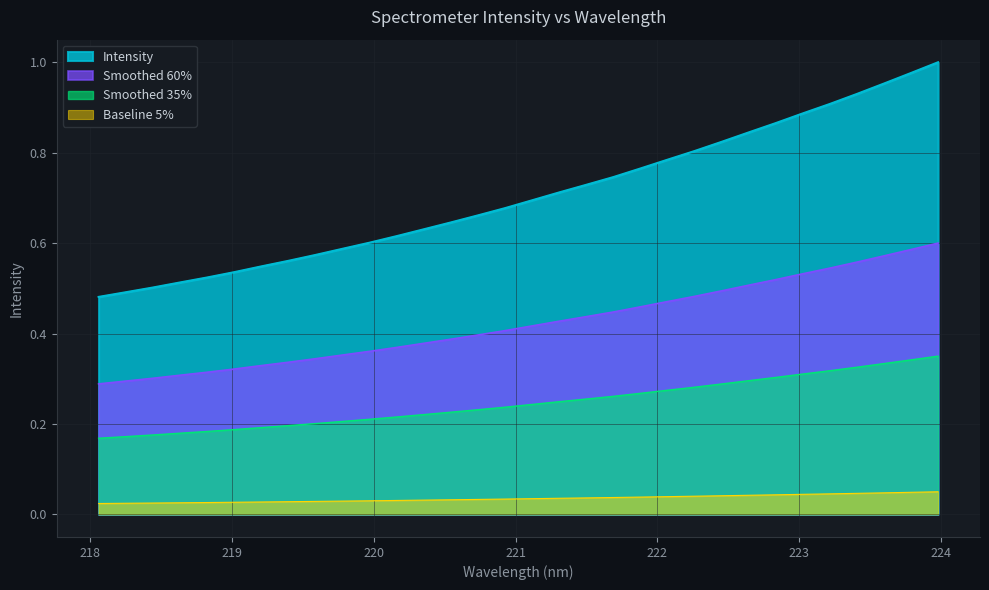

What is the average value?

0.4